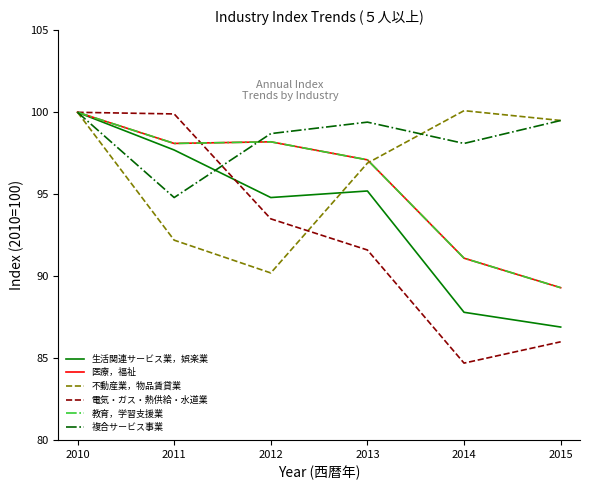

What is the smallest value displayed?

84.7